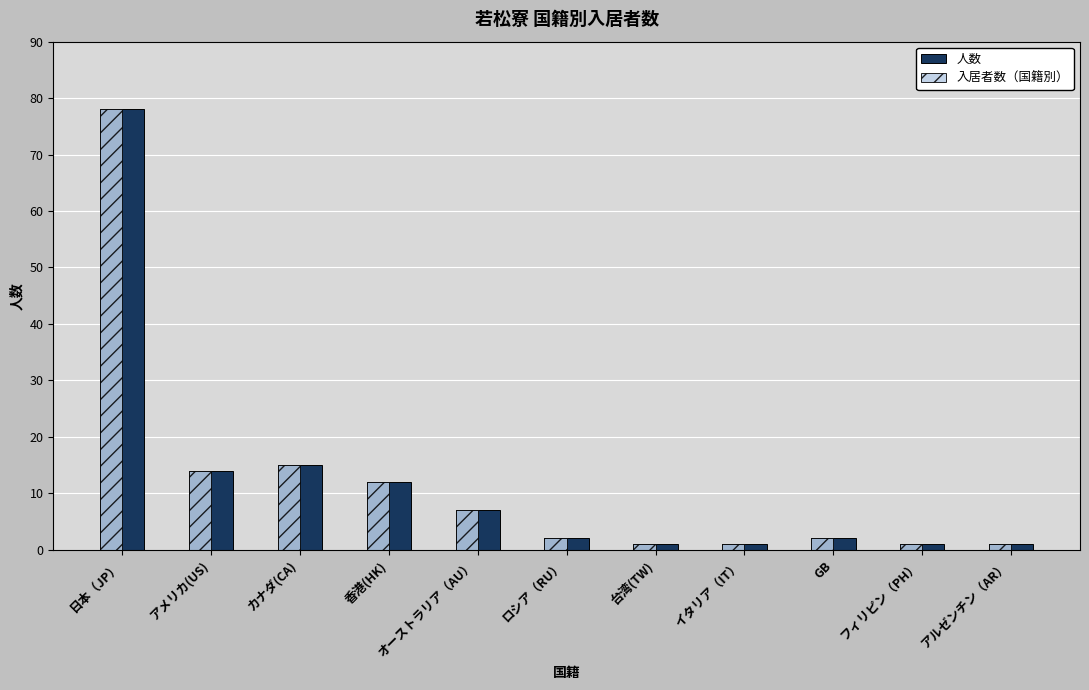

Reading right to left, what are all the values shown in this chart?

人数: アルゼンチン（AR）=1	フィリピン（PH）=1	GB=2	イタリア（IT）=1	台湾(TW)=1	ロシア（RU）=2	オーストラリア（AU）=7	香港(HK)=12	カナダ(CA)=15	アメリカ(US)=14	日本（JP）=78
入居者数（国籍別）: アルゼンチン（AR）=1	フィリピン（PH）=1	GB=2	イタリア（IT）=1	台湾(TW)=1	ロシア（RU）=2	オーストラリア（AU）=7	香港(HK)=12	カナダ(CA)=15	アメリカ(US)=14	日本（JP）=78